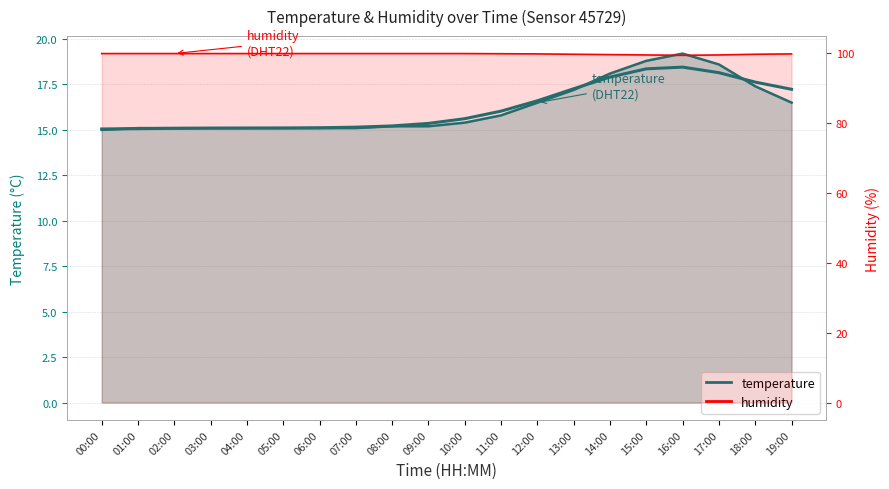

What is the approximate value of temperature at 18:00?

17.4